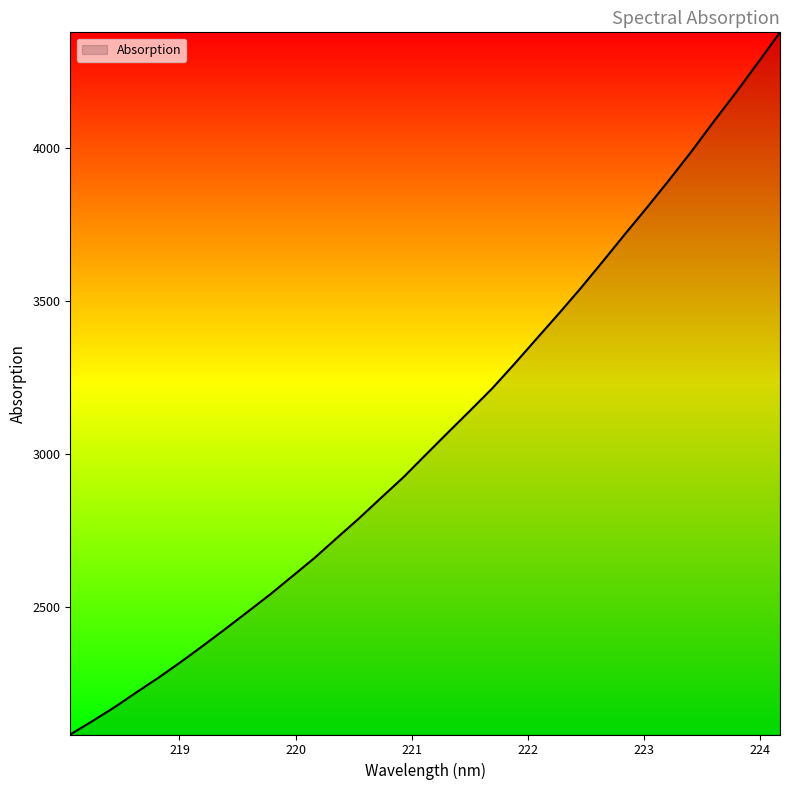

What is the minimum value shown in the chart?

2081.5